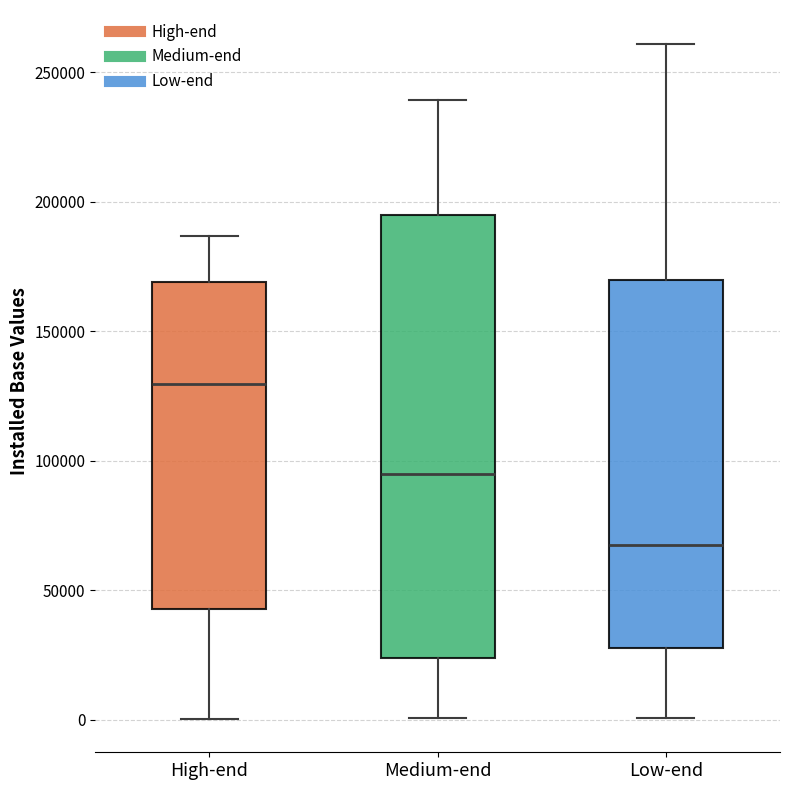

Where does the upper whisker of the box for High-end end on the y-axis? The values are not printed on the chart, so give them approximately, as read against the axis.

185000